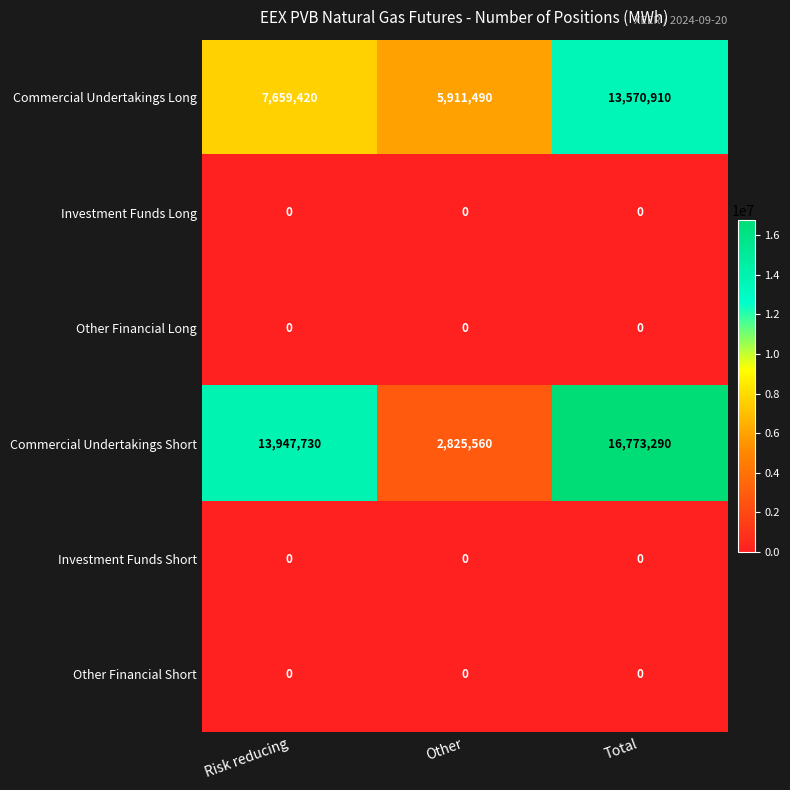

True or false: Investment Funds Short has a value of 0 at Risk reducing.

True